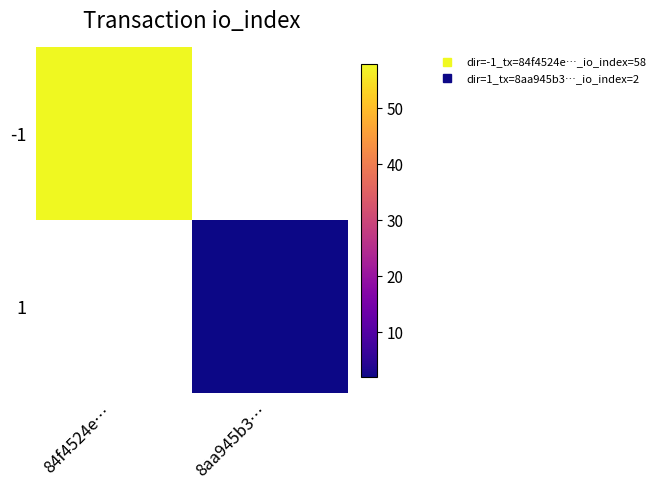

How many data points does each series have?

2